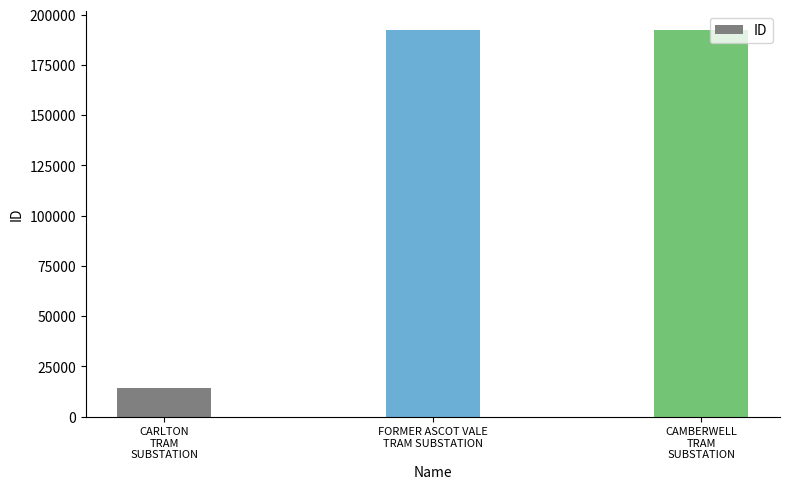

What is the average value?

132845